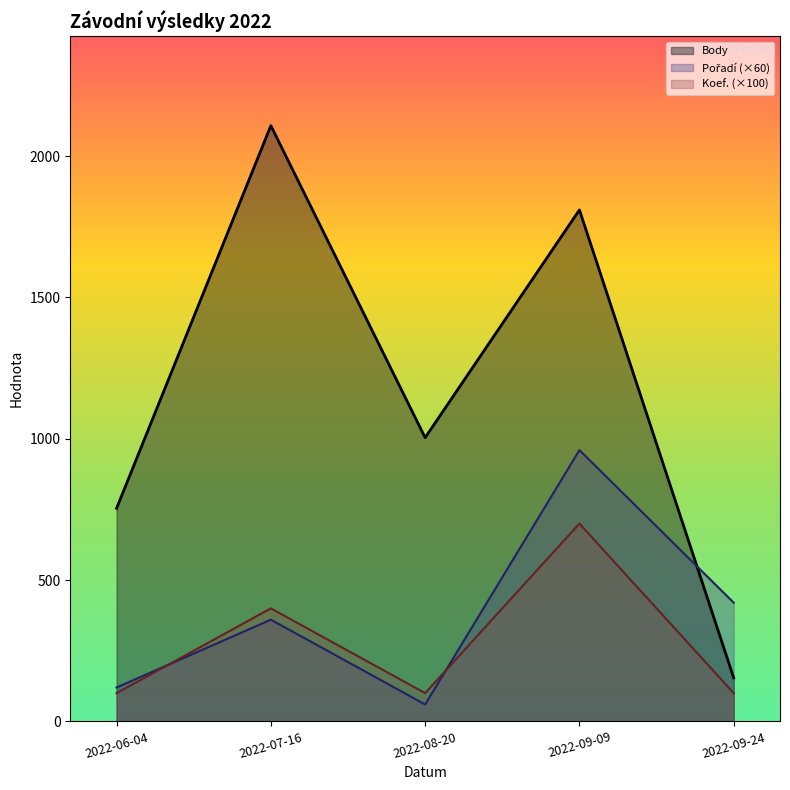

How many data points in Pořadí are above 360?

2